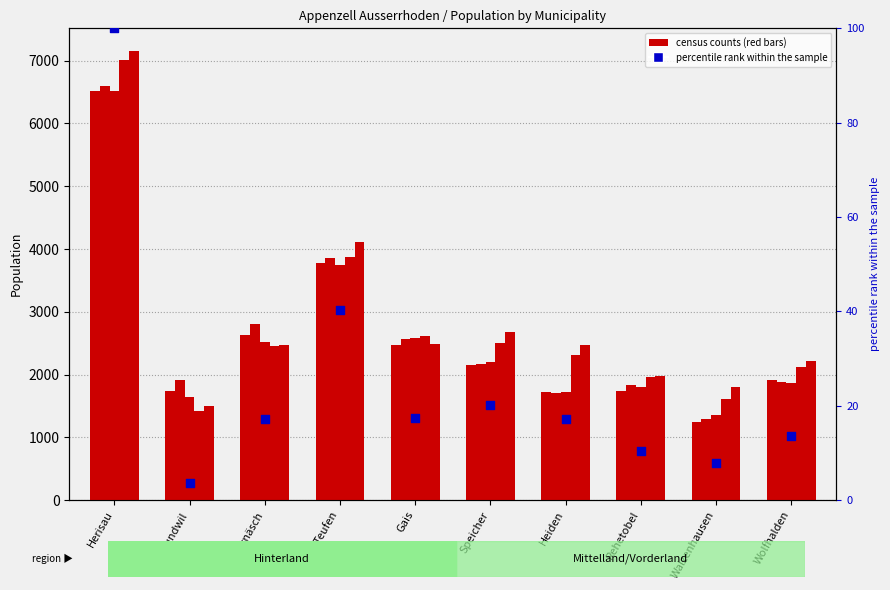

Is the value of HZ_1798 at Hundwil greater than the value of TVZ_1837 at Urnäsch?

No